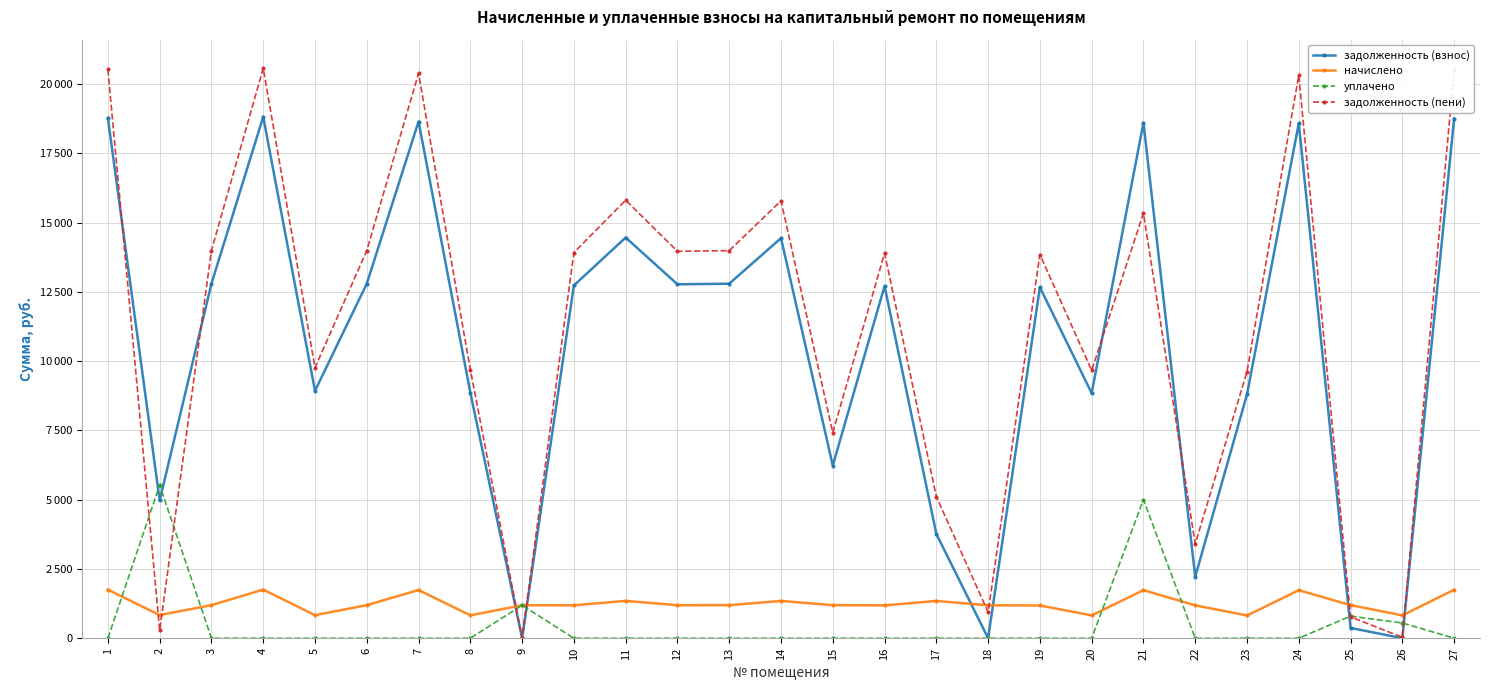

Reading right to left, list all the values displayed in this chart.

задолженность (взнос): 18754.1	0.0	372.0	18583.2	8800.3	2218.1	18604.6	8843.0	12666.5	0.0	3766.5	12709.2	6229.6	14439.4	12794.6	12773.3	14460.7	12730.6	0.0	8864.4	18647.3	12794.6	8928.5	18818.2	12794.6	4971.2	18775.4
начислено: 1749.0	824.7	1195.2	1733.0	820.7	1187.2	1735.0	824.7	1181.2	1189.2	1344.6	1185.2	1193.2	1346.6	1193.2	1191.2	1348.6	1187.2	1189.2	826.7	1739.0	1193.2	832.6	1754.9	1193.2	836.6	1751.0
уплачено: 0.0	549.8	797.0	0.0	0.0	0.0	5000.0	0.0	0.0	0.0	0.0	0.0	0.0	0.0	0.0	0.0	0.0	0.0	1189.2	0.0	0.0	0.0	0.0	0.0	0.0	5529.0	0.0
задолженность (пени): 20503.0	34.5	770.2	20316.2	9621.0	3405.3	15339.6	9667.7	13847.7	941.1	5111.1	13894.4	7422.8	15785.9	13987.9	13964.5	15809.3	13917.8	0.0	9691.1	20386.3	13987.9	9761.1	20573.1	13987.9	278.9	20526.4